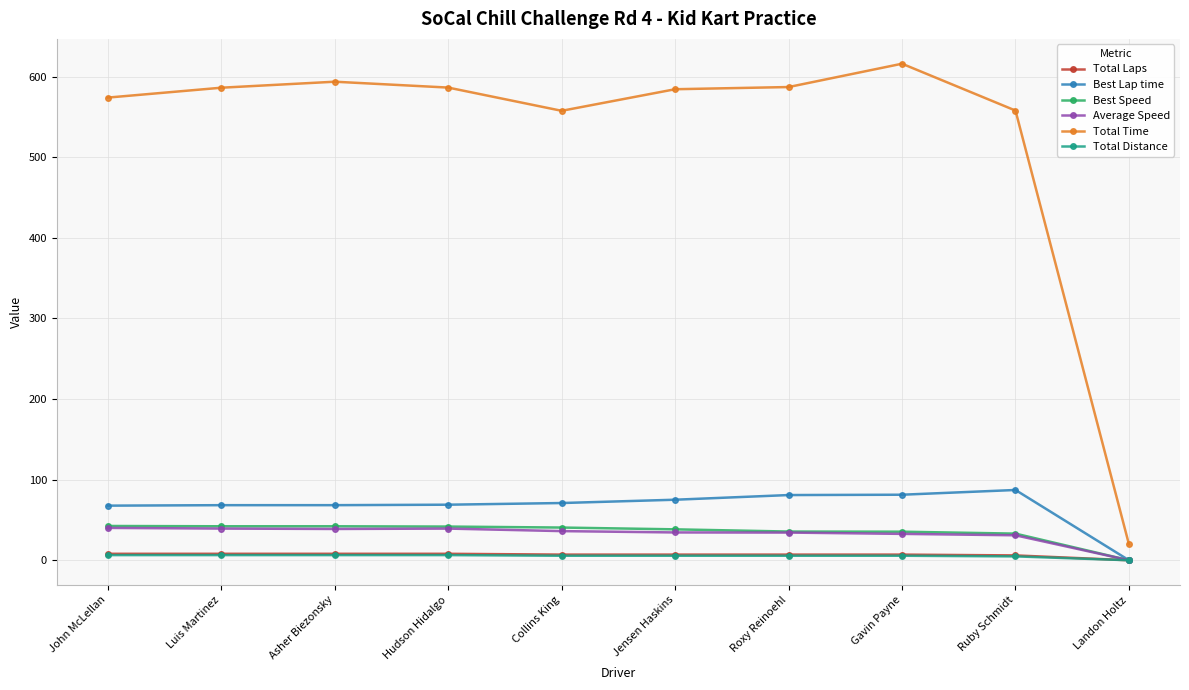

True or false: Total Time and Total Laps intersect in this chart.

False